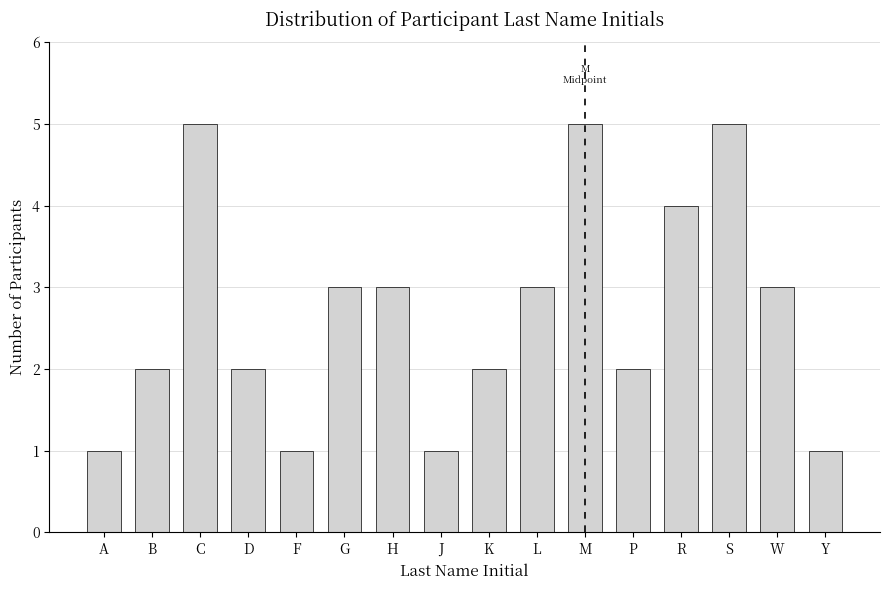

Reading left to right, list all the values displayed in this chart.

1	2	5	2	1	3	3	1	2	3	5	2	4	5	3	1